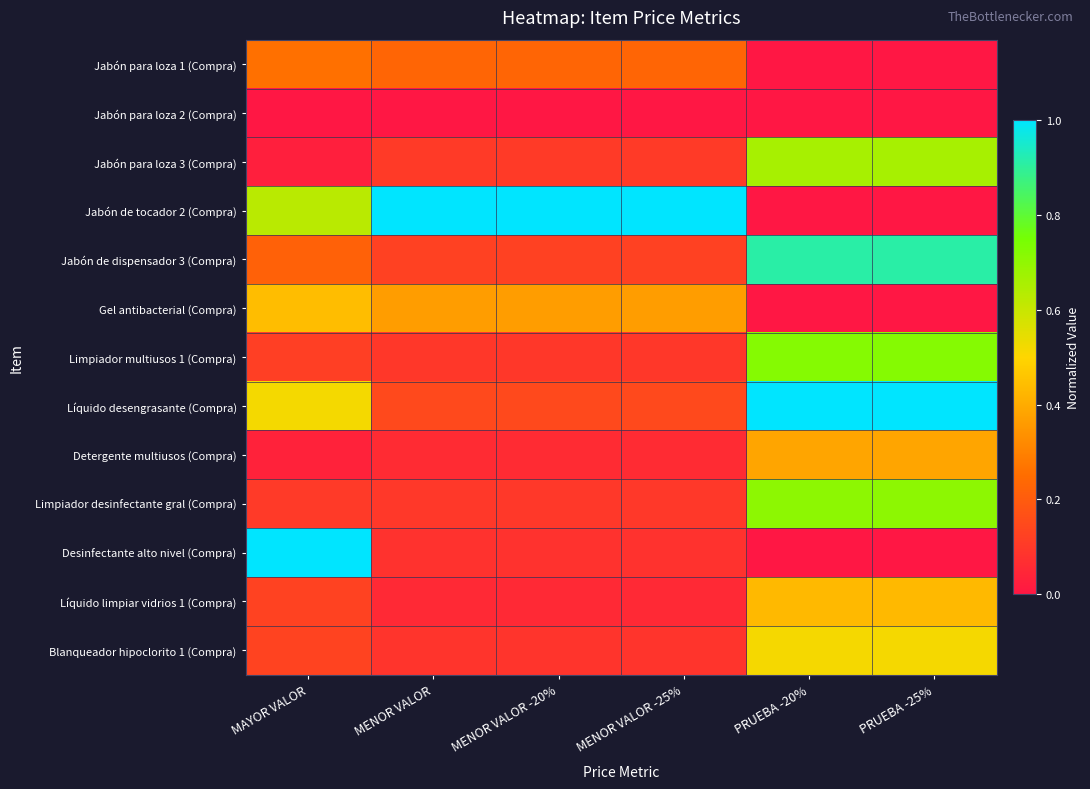

What is the maximum value shown in the chart?

1.0